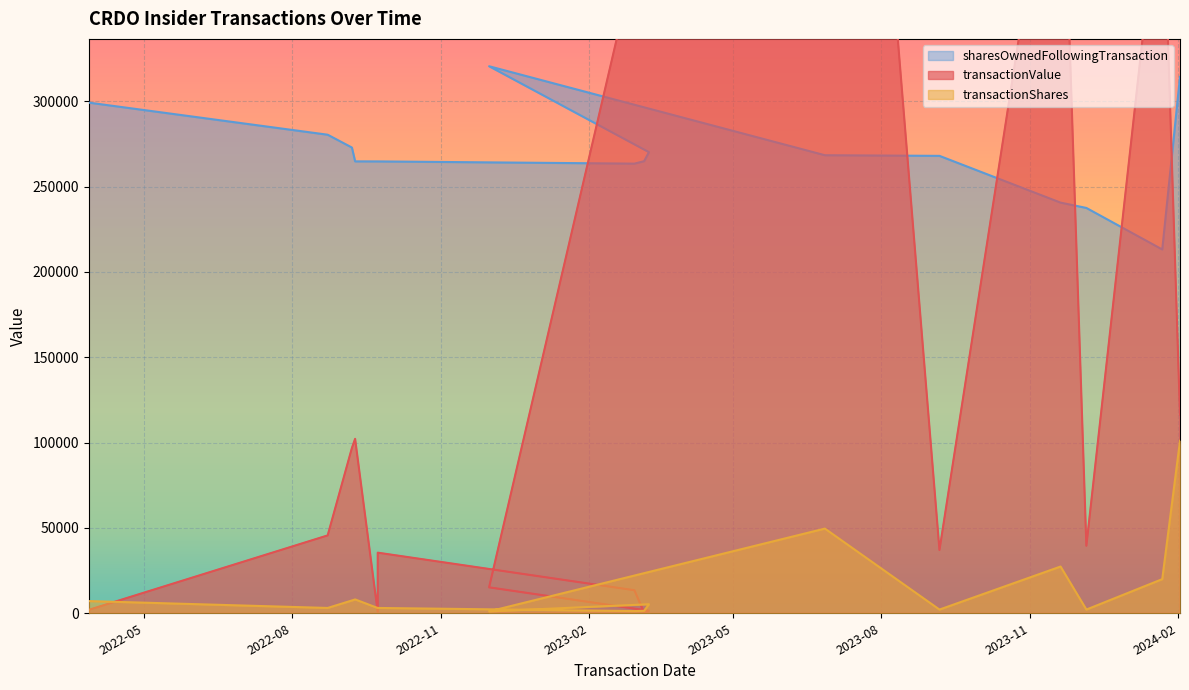

Which series changed the most between 2022-09-09 and 2023-03-01?

transactionValue